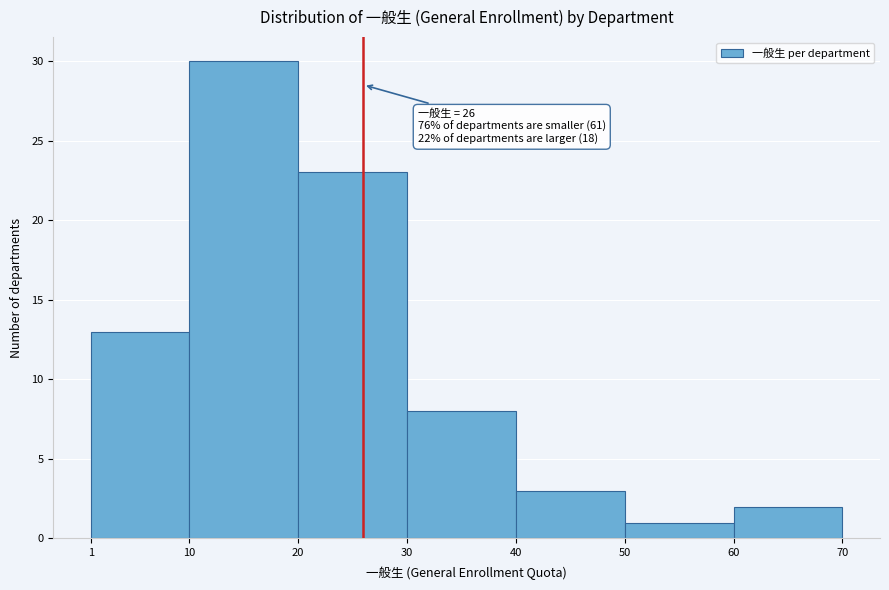

Over which range of the x-axis is the bar tallest?

10 to 20